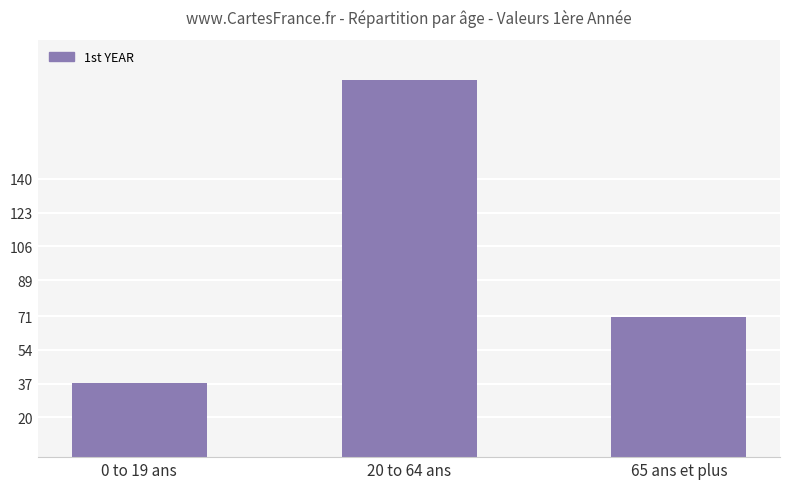

How many series are shown in this chart?

1